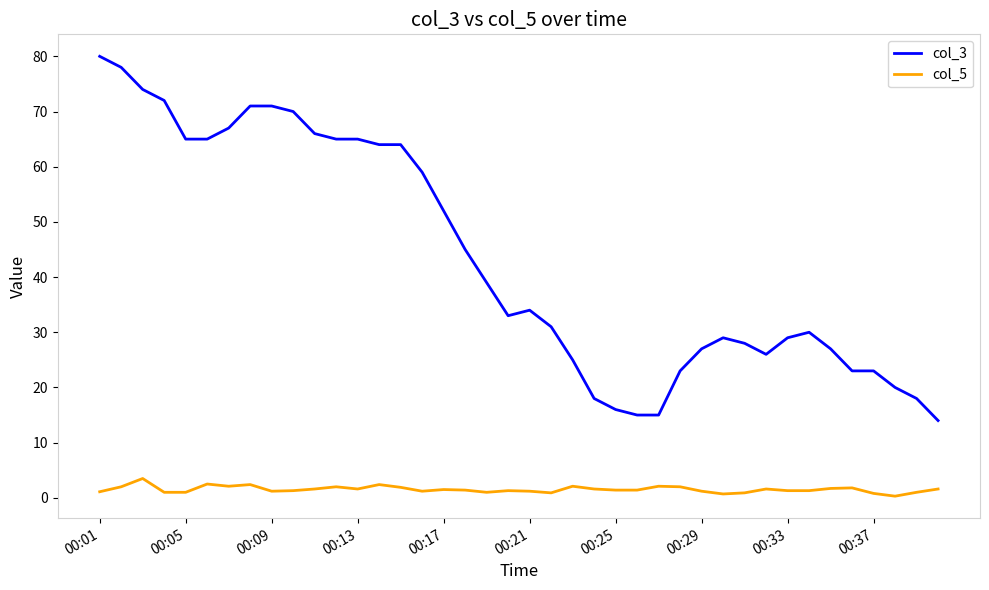

Count the number of categories in the chart.

40